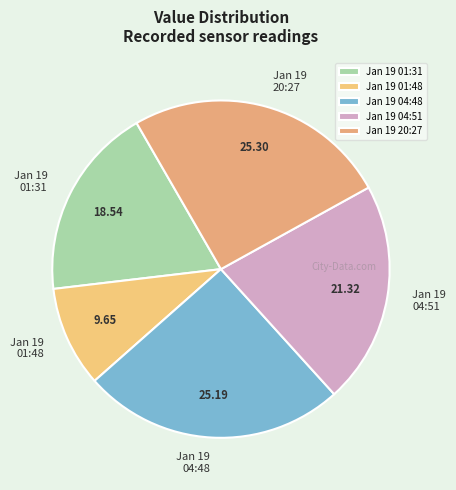

Is the sum of Jan 19 20:27 and Jan 19 01:31 greater than half?

No